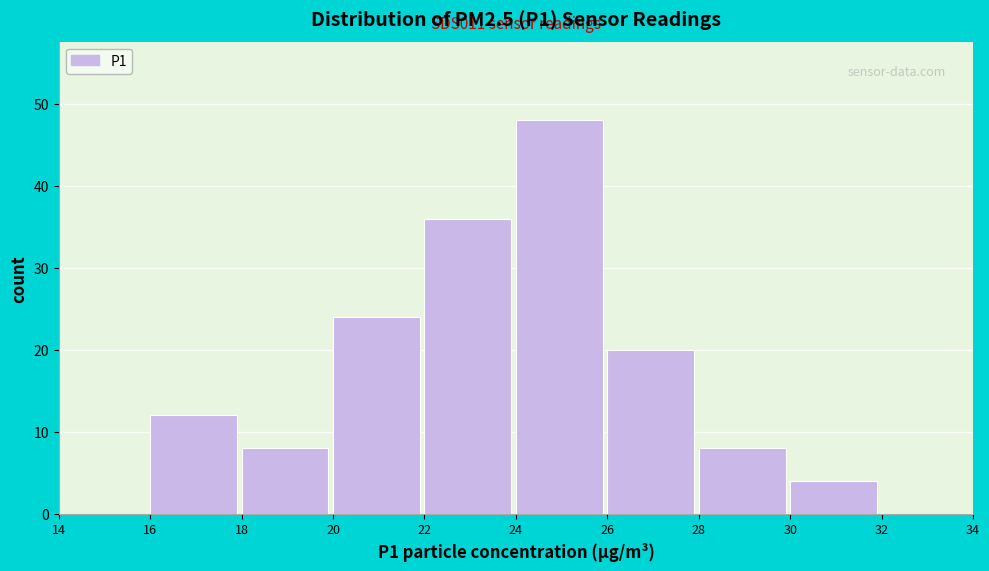

Over which range of the x-axis is the bar tallest?

24 to 26